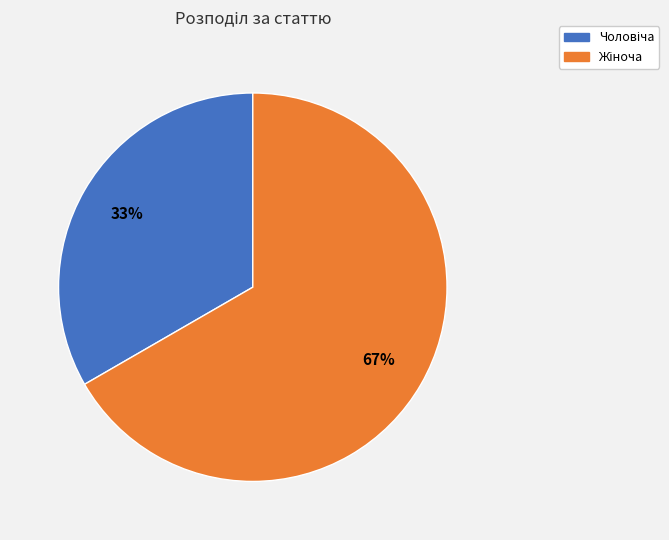

Is there a majority slice in this chart?

Yes